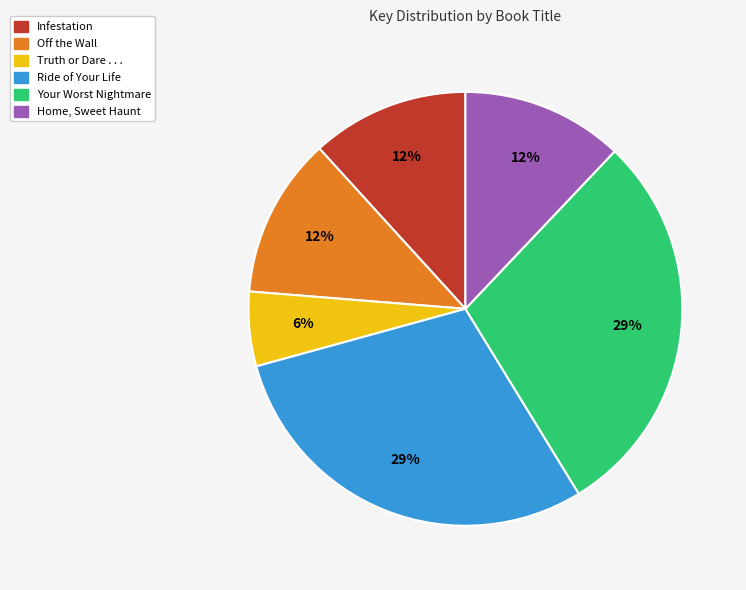

Do Your Worst Nightmare and Off the Wall together represent more than half of the pie?

No